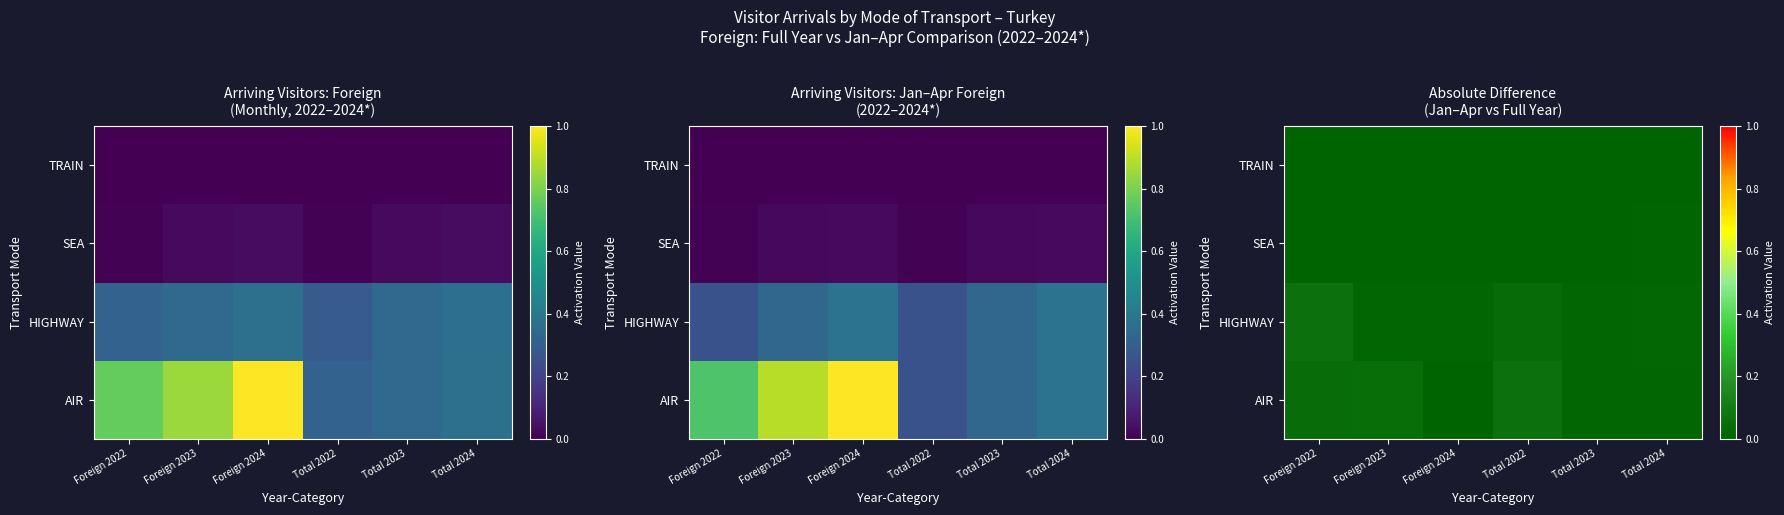

How many data points does each series have?

6